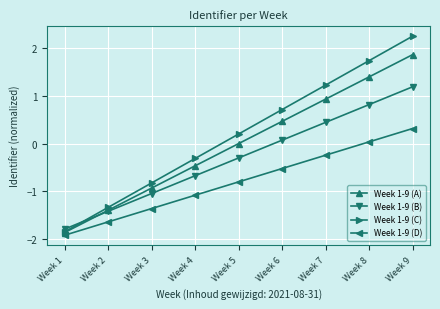

True or false: Week 1-9 (A) has more than 0 interior local peaks.

False